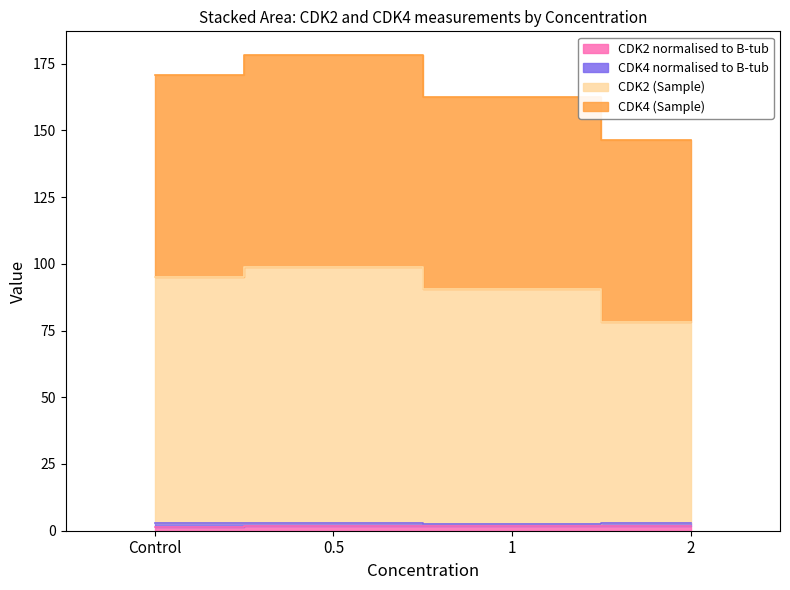

How many interior local peaks does the CDK2 (Sample) series have?

1